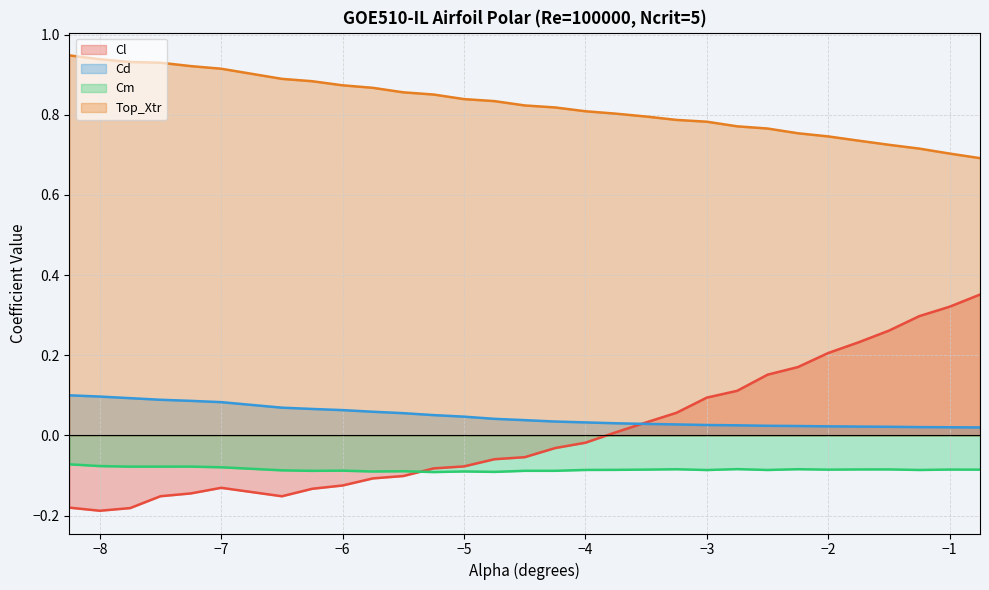

List the series in order of their peak value, lowest first.

Cm, Cd, Cl, Top_Xtr